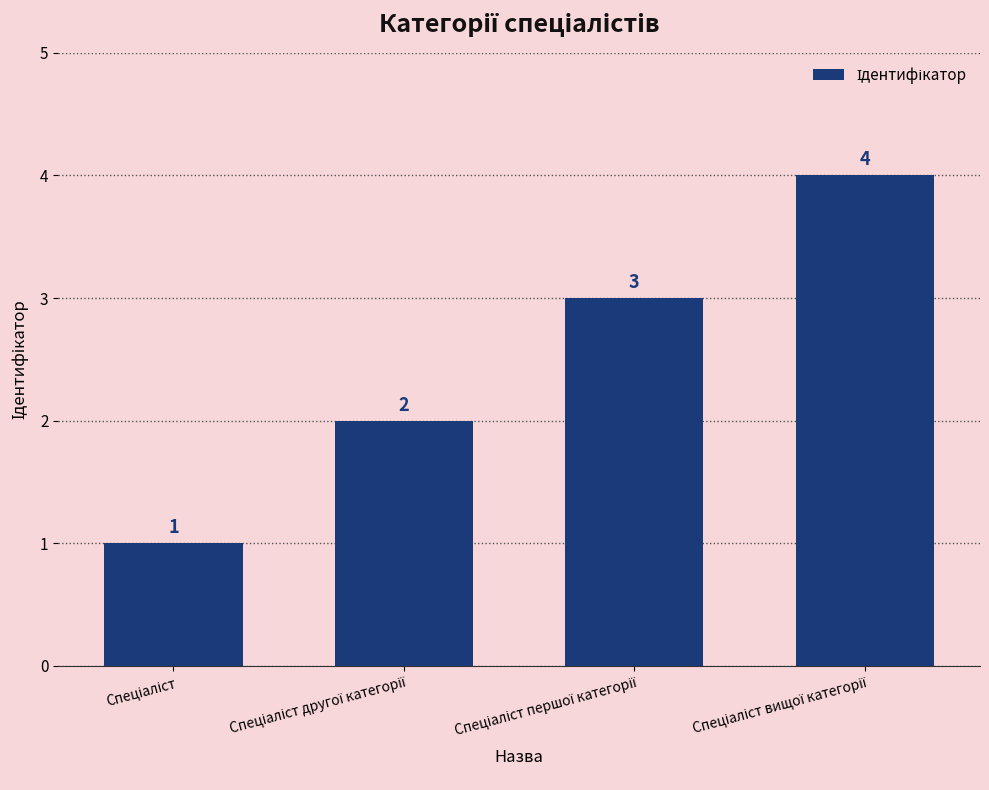

Does the chart contain stacked bars?

No